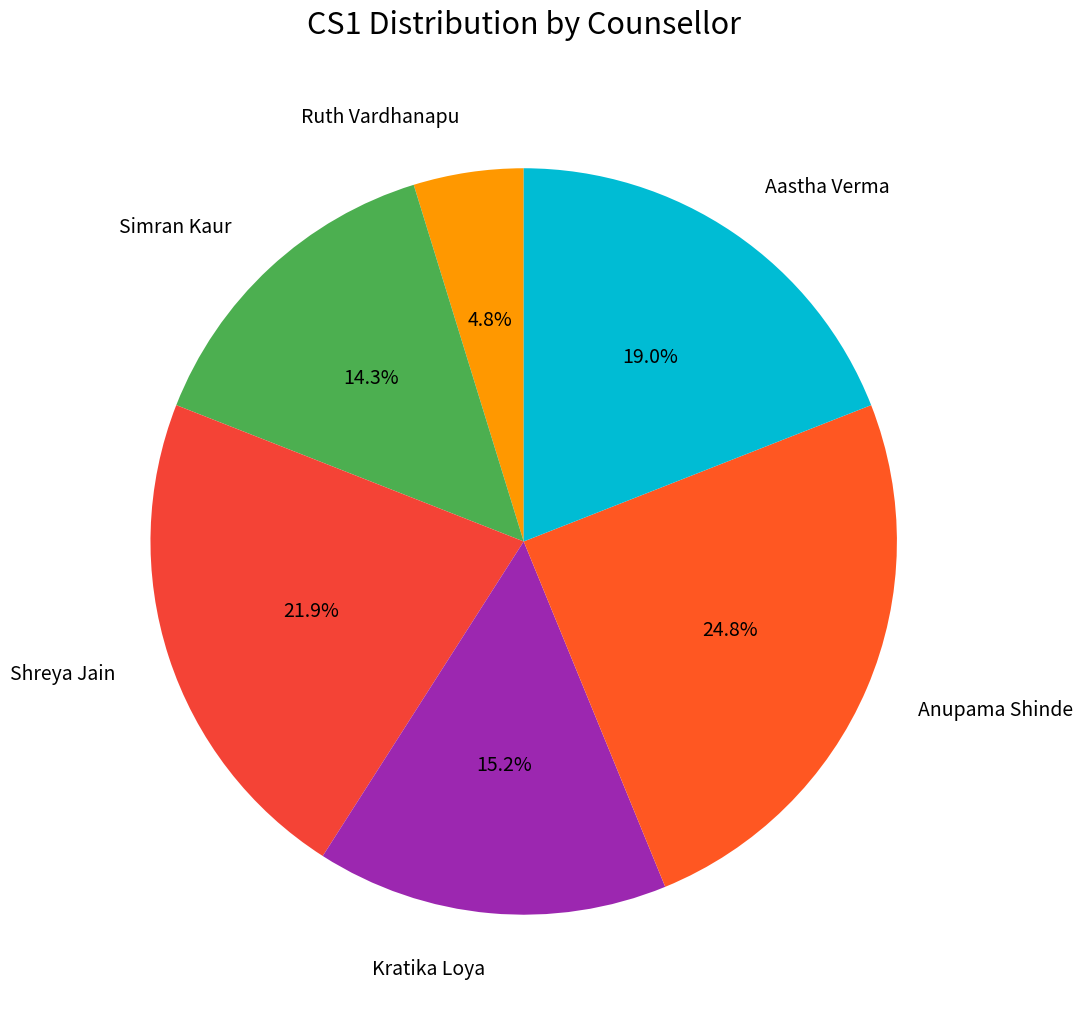

Approximately how many times larger is the value at Shreya Jain compared to Simran Kaur?

1.5